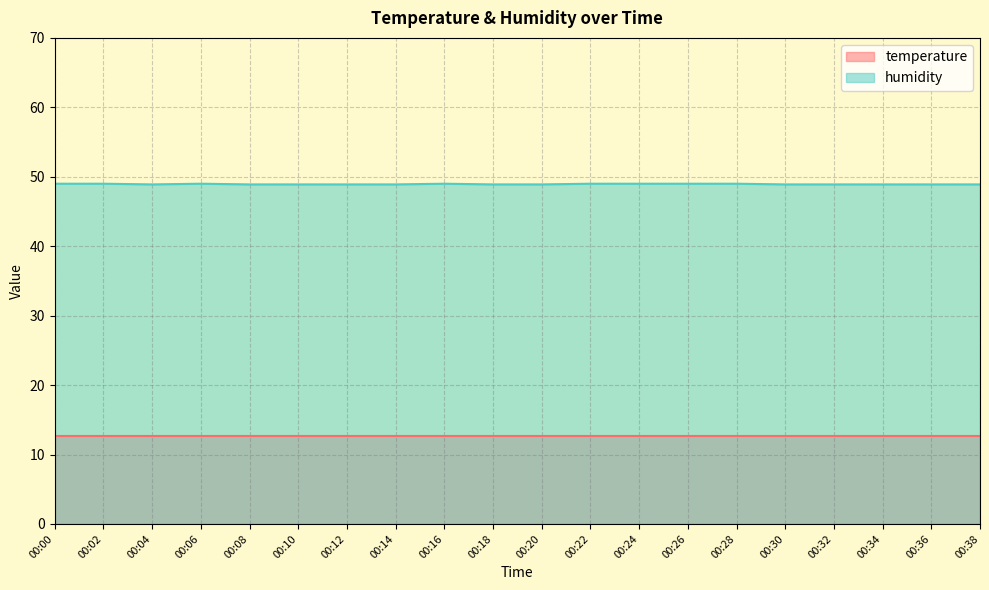

How many lines are shown in the chart?

2